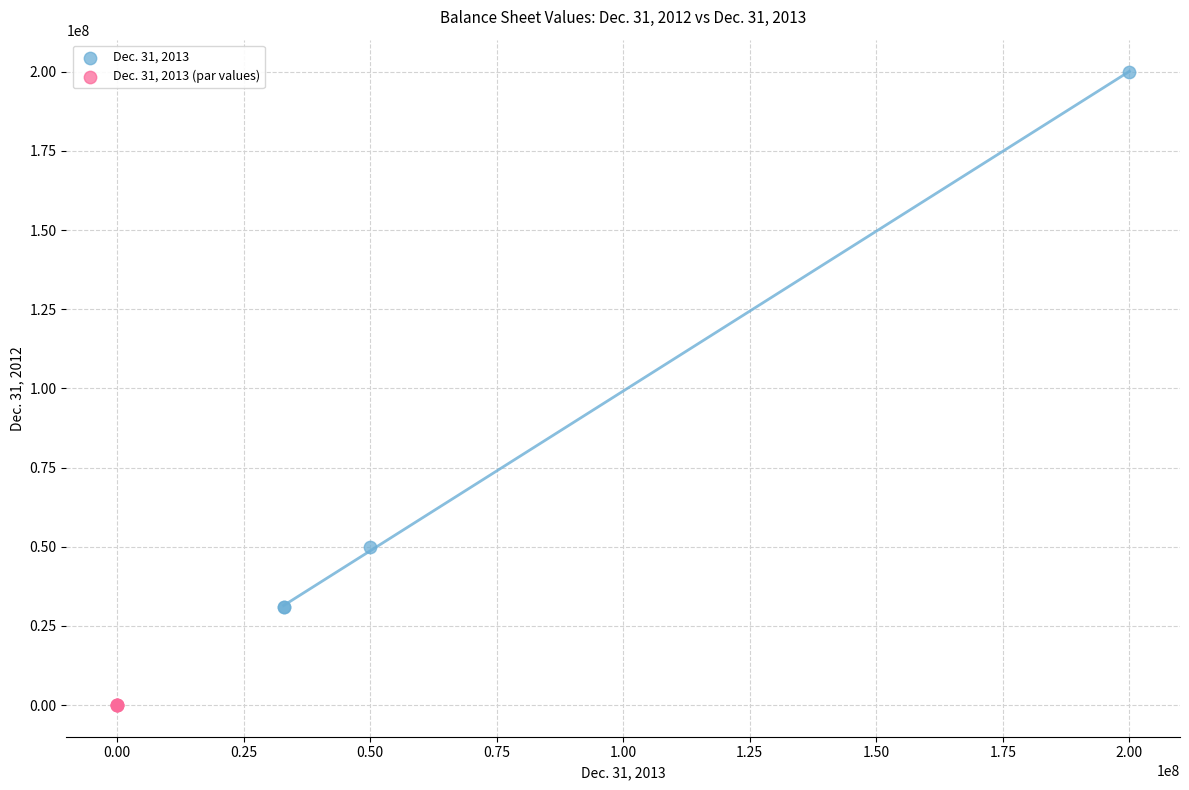

Which series contains the highest Y value?

Dec. 31, 2013